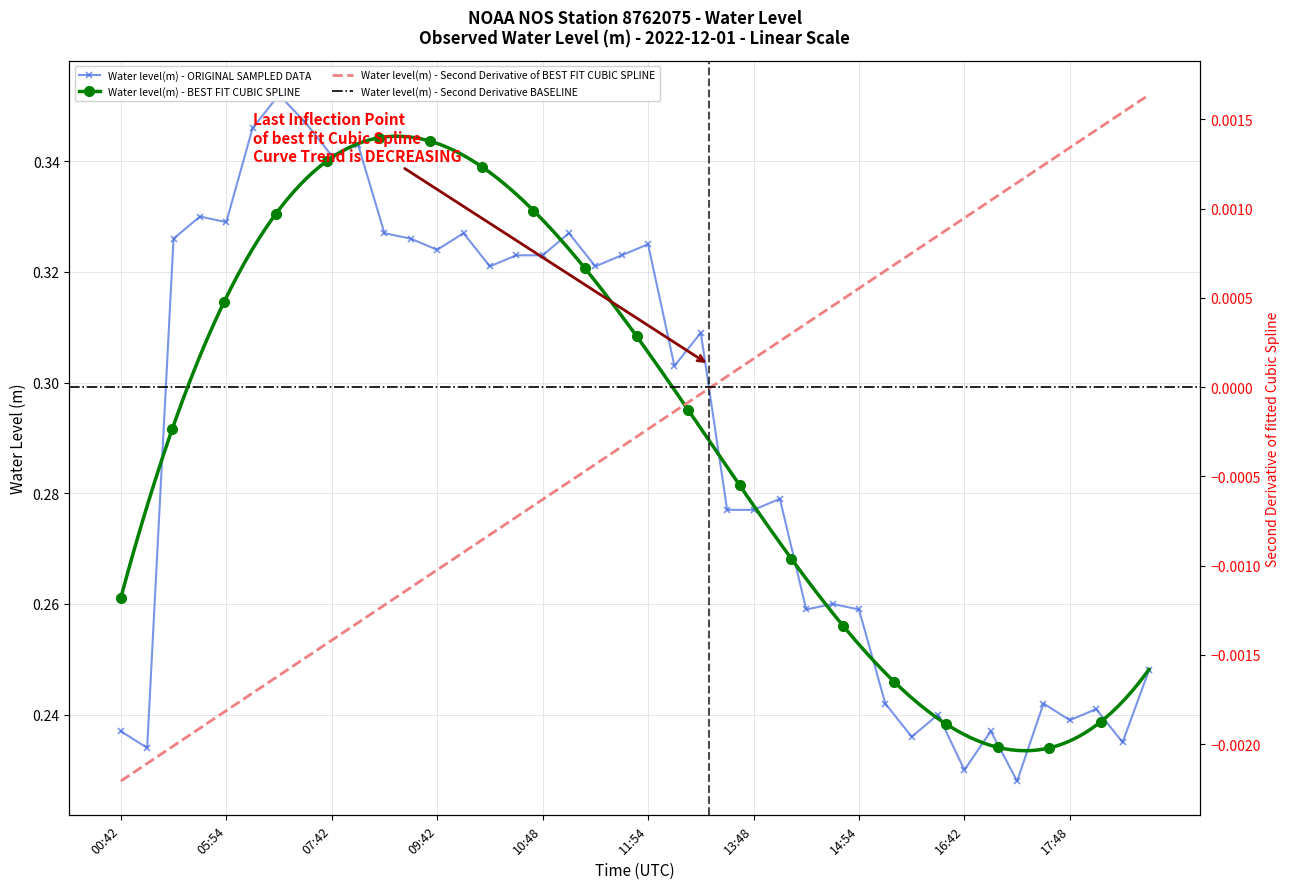

What is the average value?

0.3